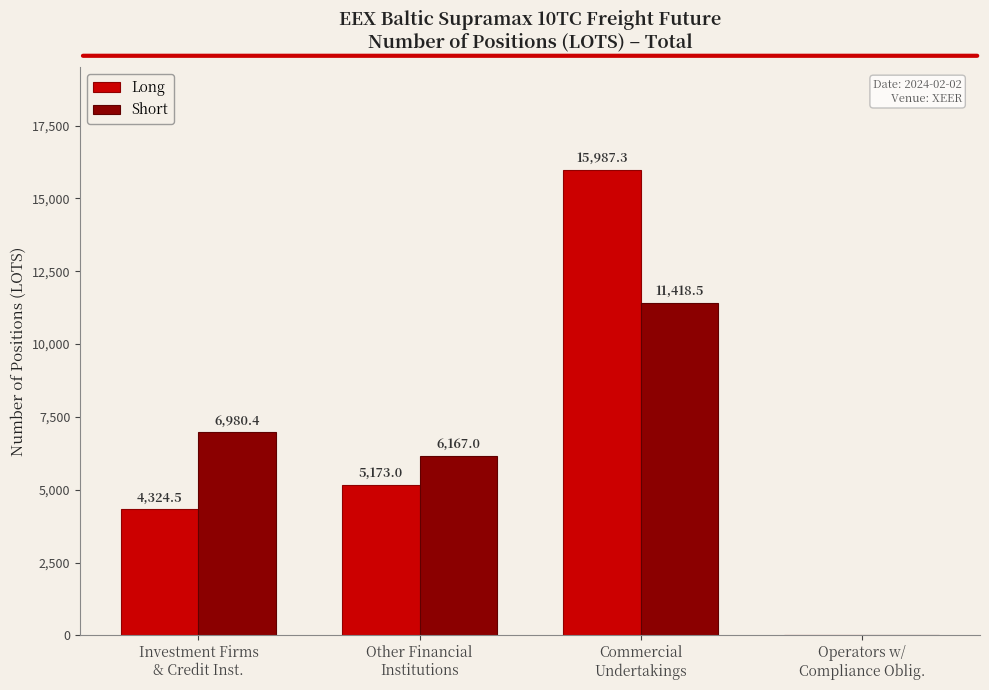

At which category is the sum across all series the highest?

Commercial
Undertakings